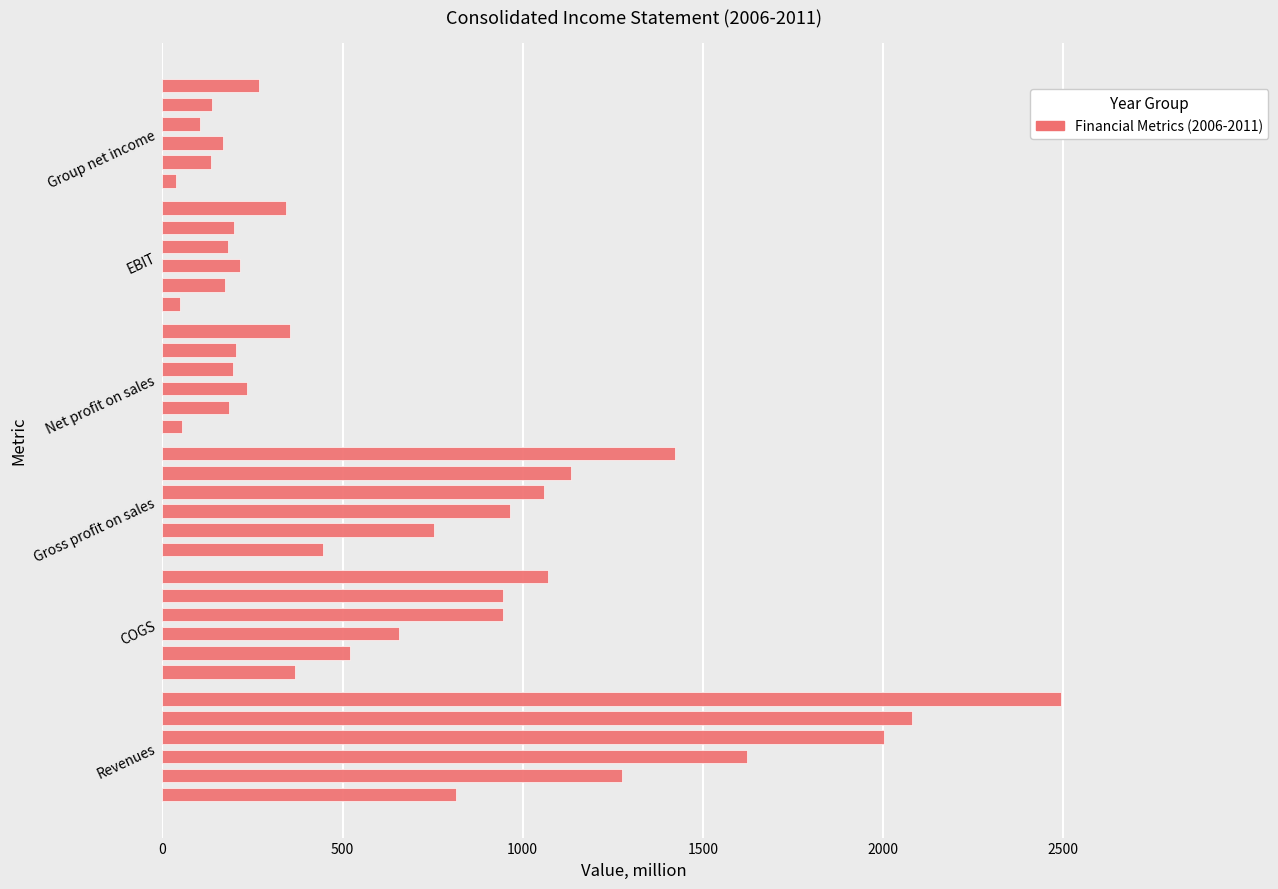

Are the bars horizontal?

Yes